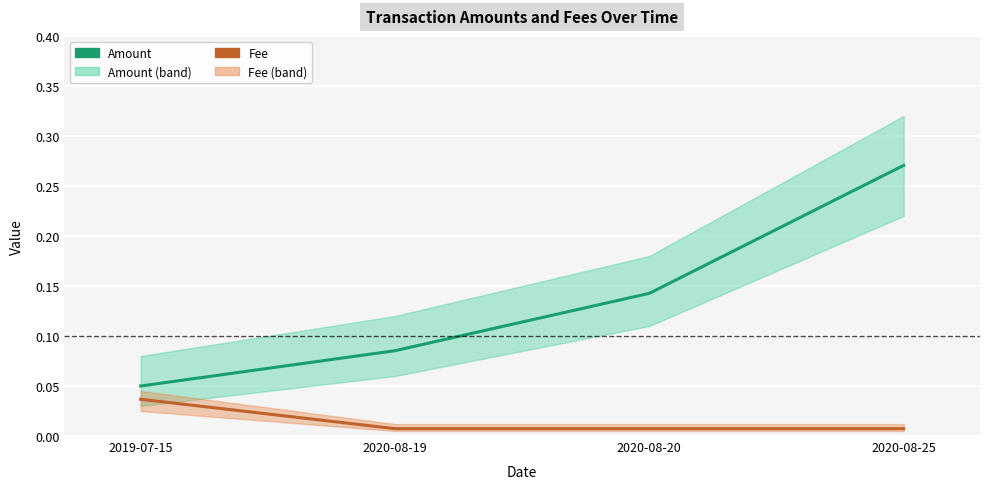

At which label is Amount closest to 0?

2019-07-15